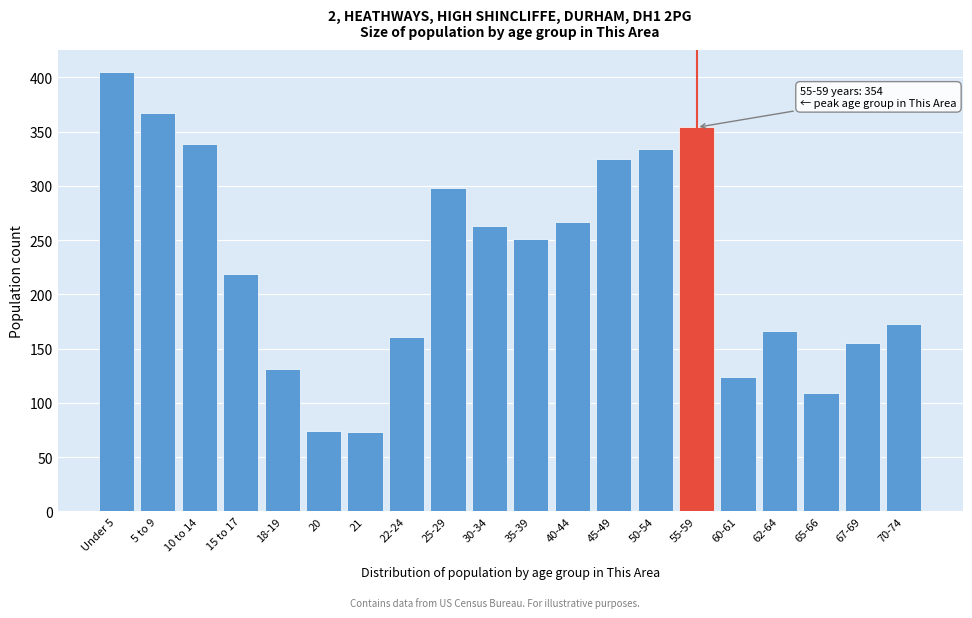

What is the difference between the second highest and minimum values?

294